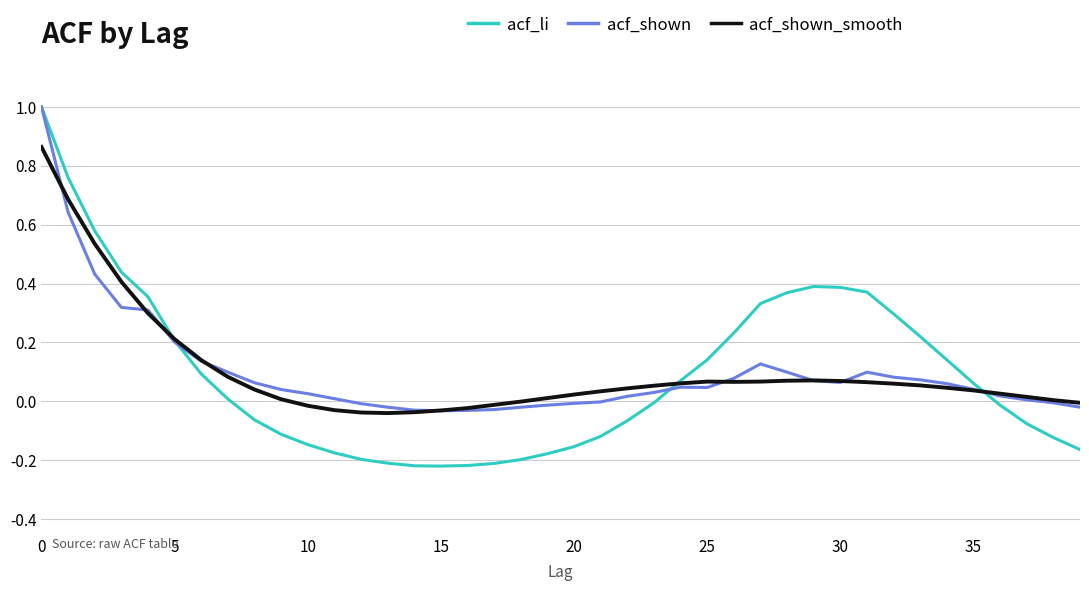

What is the maximum value for acf_li?

1.0